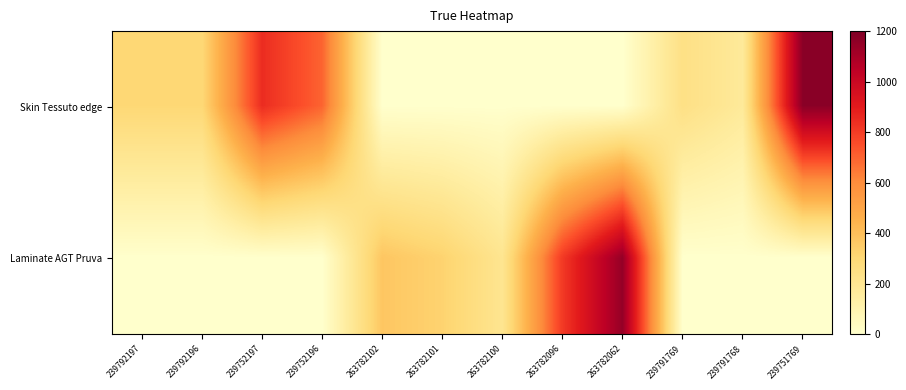

What is the spread (max minus min) of values at 239791768?

173